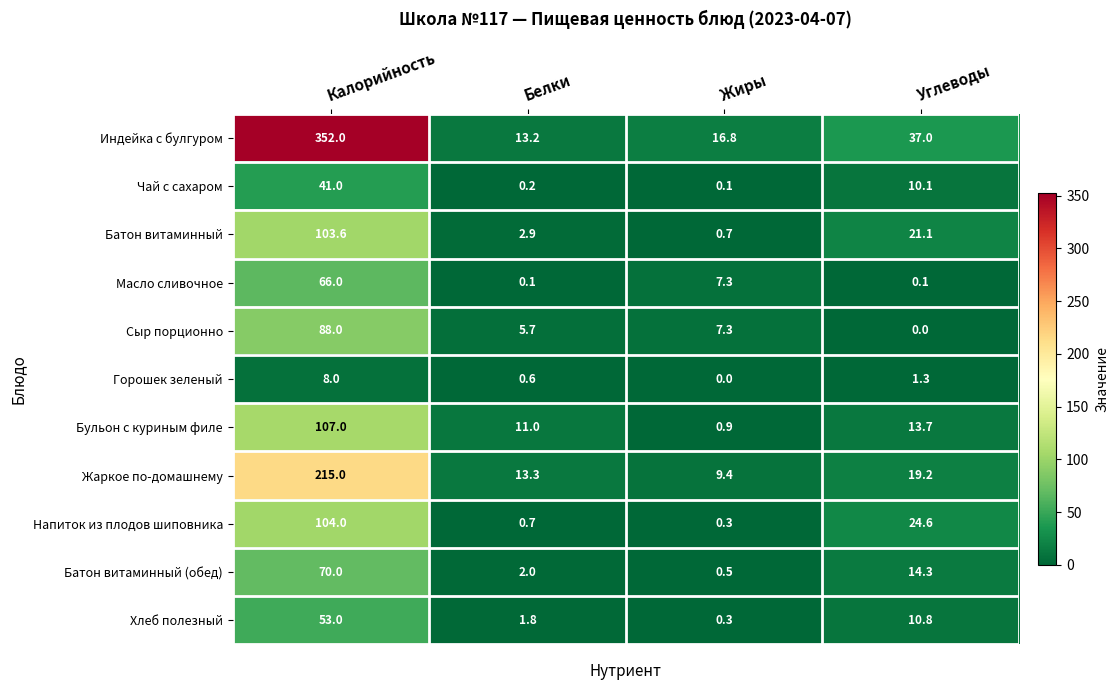

What is the total value across all series at Калорийность?

1207.6